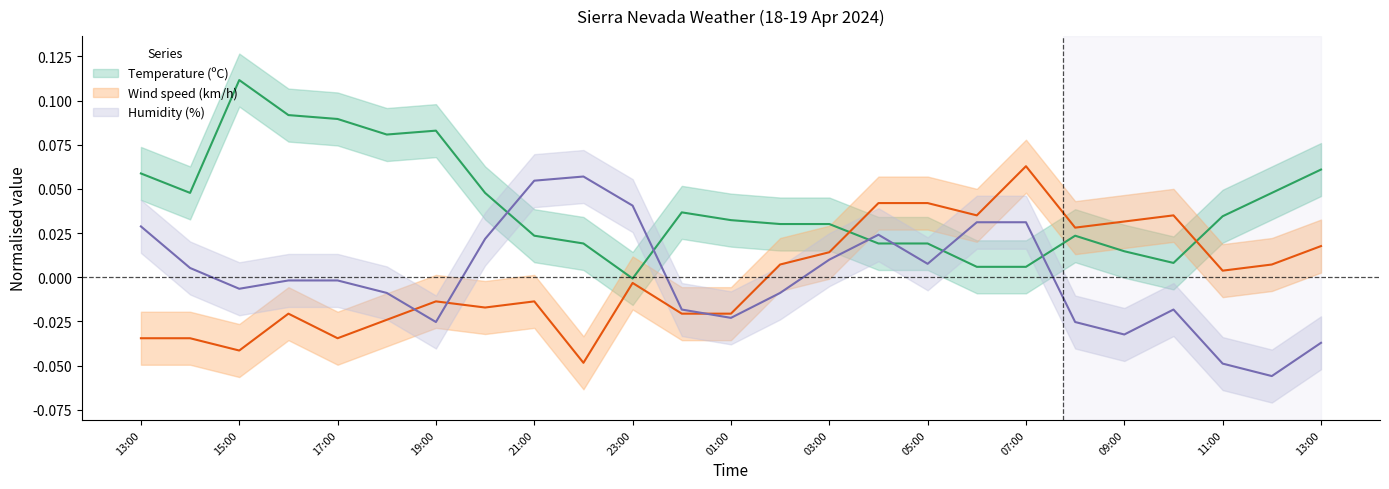

The value of Temperature (C) at 05:00 is 0.0. True or false?

False